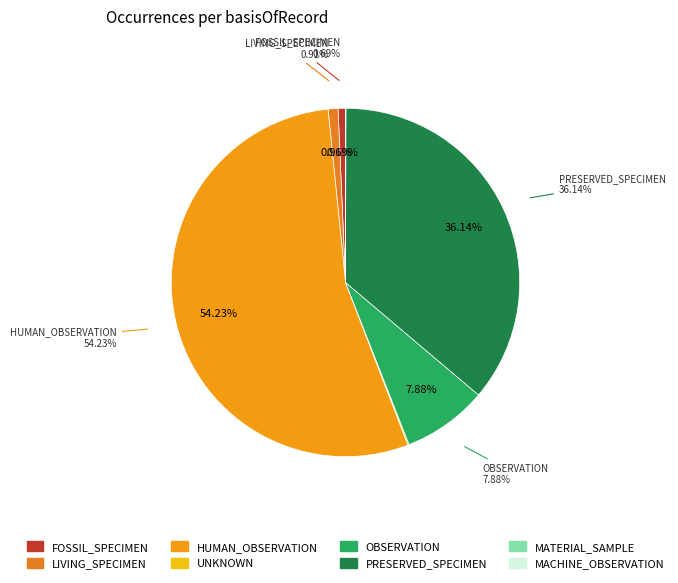

To the nearest percent, what is the average slice percentage?

12%